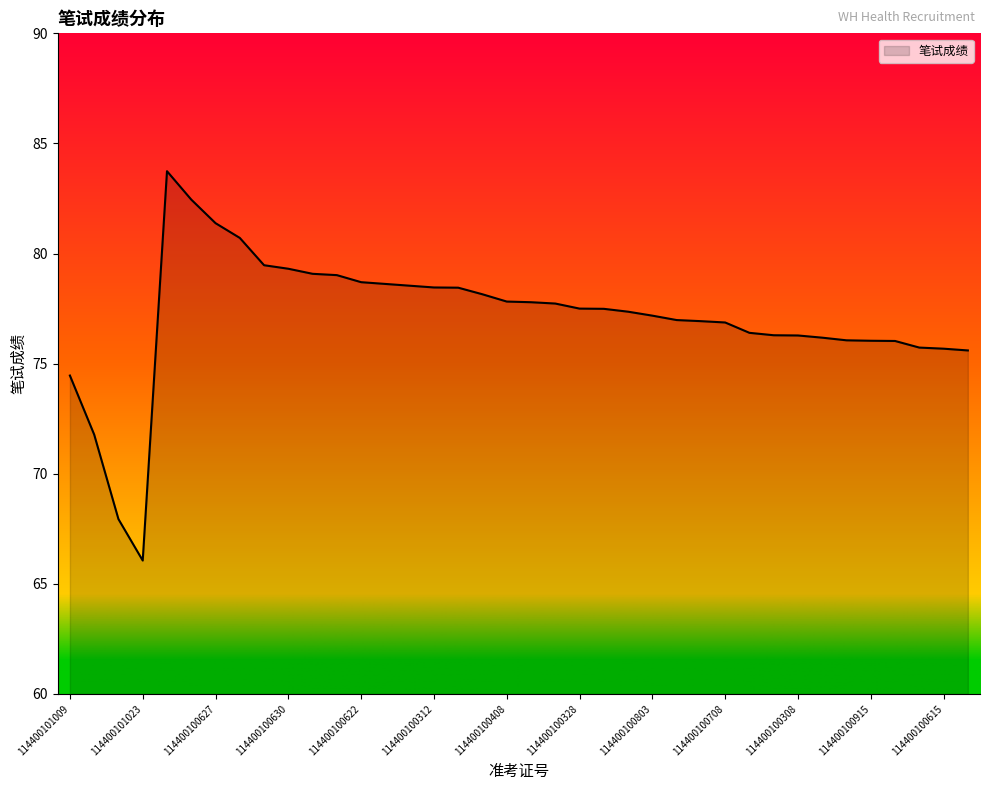

What is the difference between the maximum and minimum values?

17.7